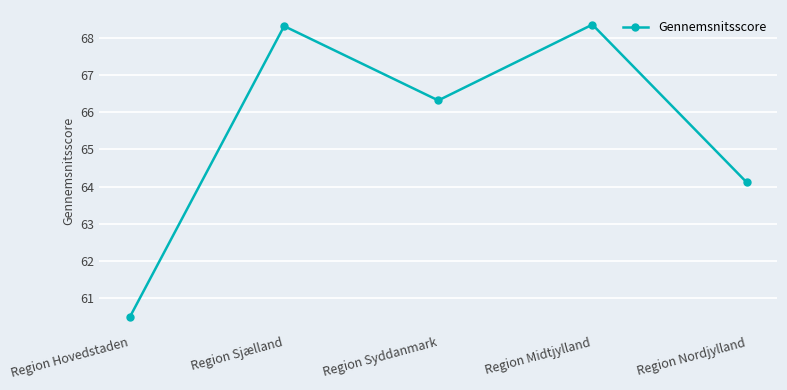

Which category has the lowest value across all series?

Region Hovedstaden